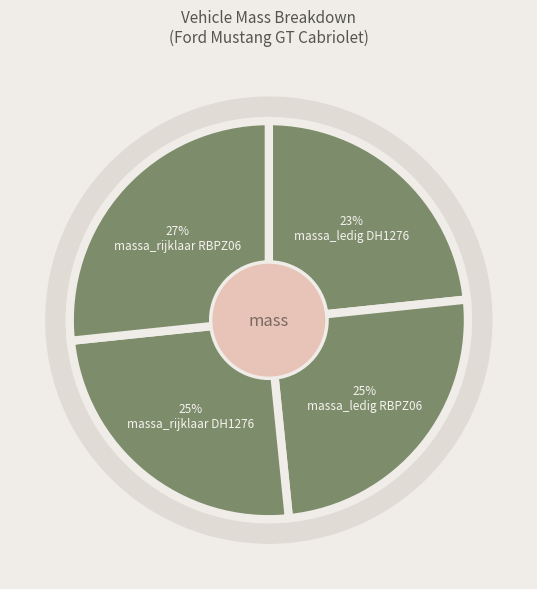

How many segments does this pie chart have?

4